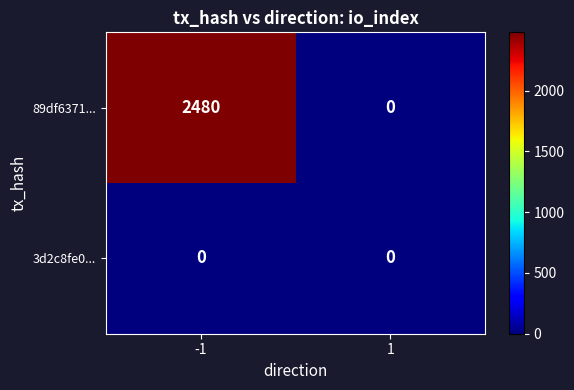

What is the maximum value shown in the chart?

2480